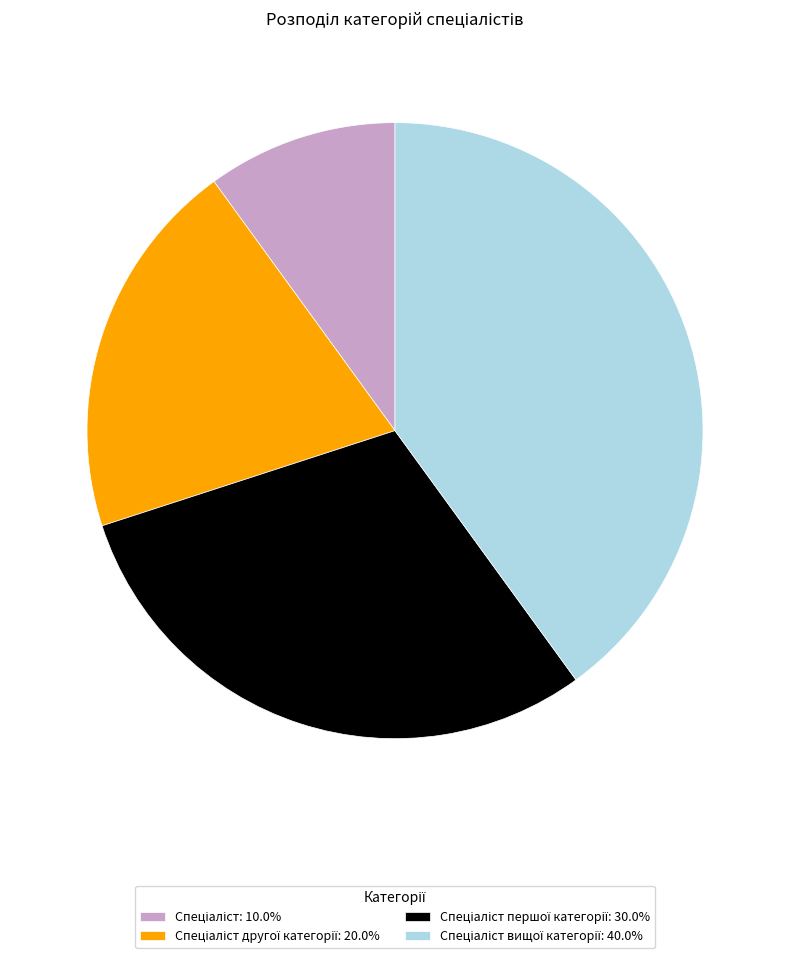

Does any single category account for the majority?

No